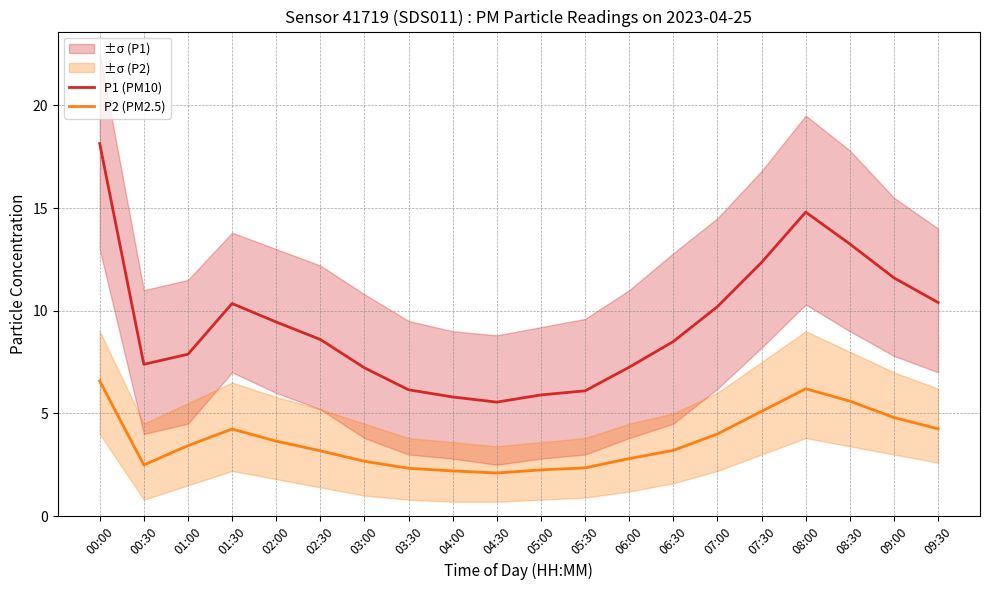

Is the value of P1 (PM10) at 00:00 greater than the value of P2 (PM2.5) at 04:00?

Yes